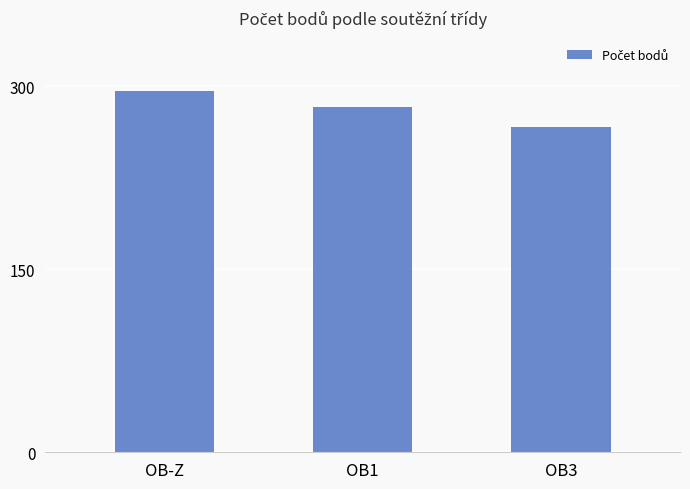

Rank the categories by value from lowest to highest.

OB3, OB1, OB-Z